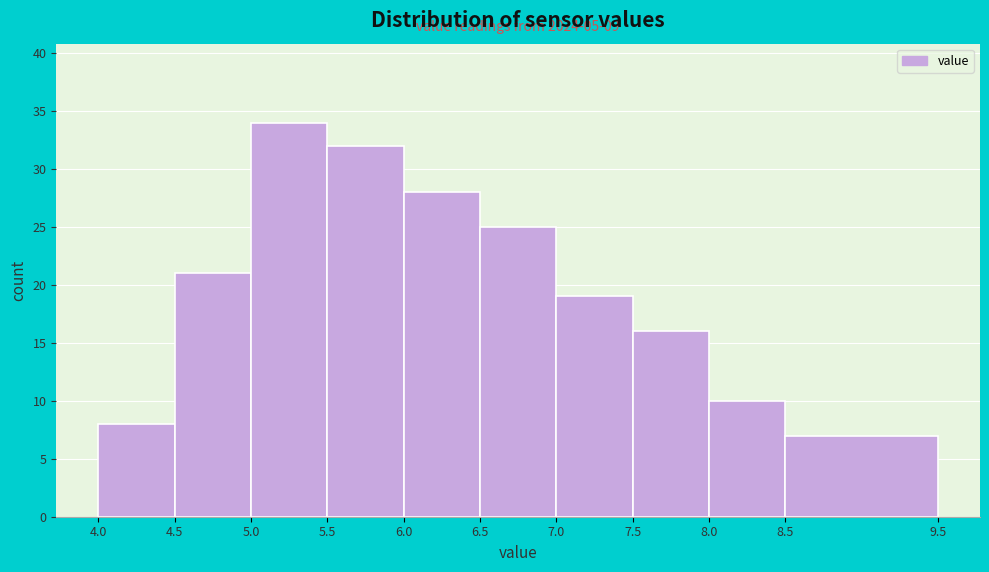

Which range on the x-axis has the tallest bar?

5.0 to 5.5